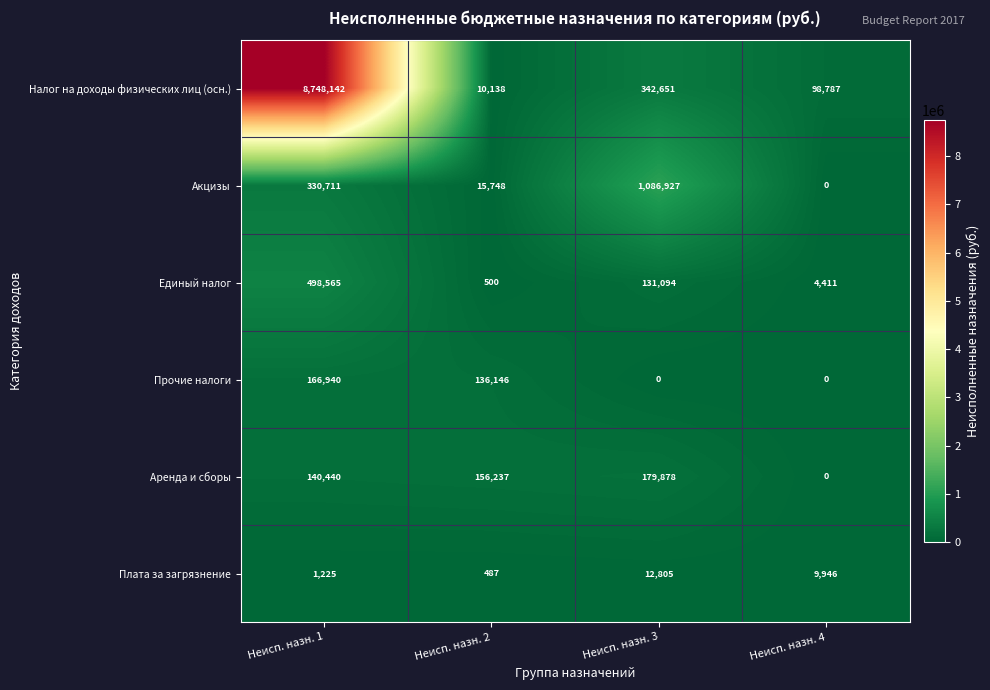

The value of Прочие налоги at Неисп. назн. 3 is 0. True or false?

True